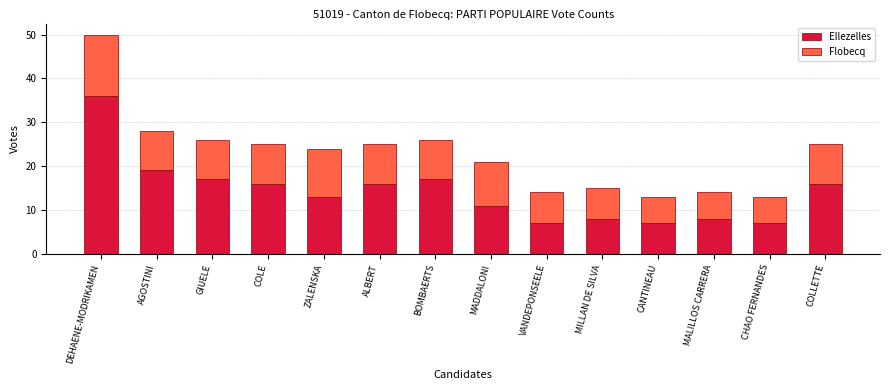

Reading left to right, transcribe the values for Ellezelles.

36	19	17	16	13	16	17	11	7	8	7	8	7	16